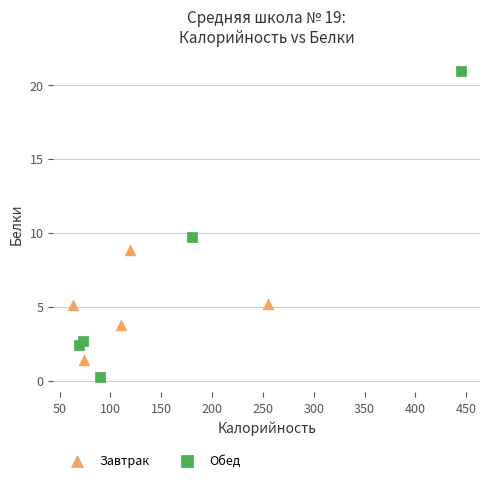

Which series reaches the minimum Y coordinate?

Обед